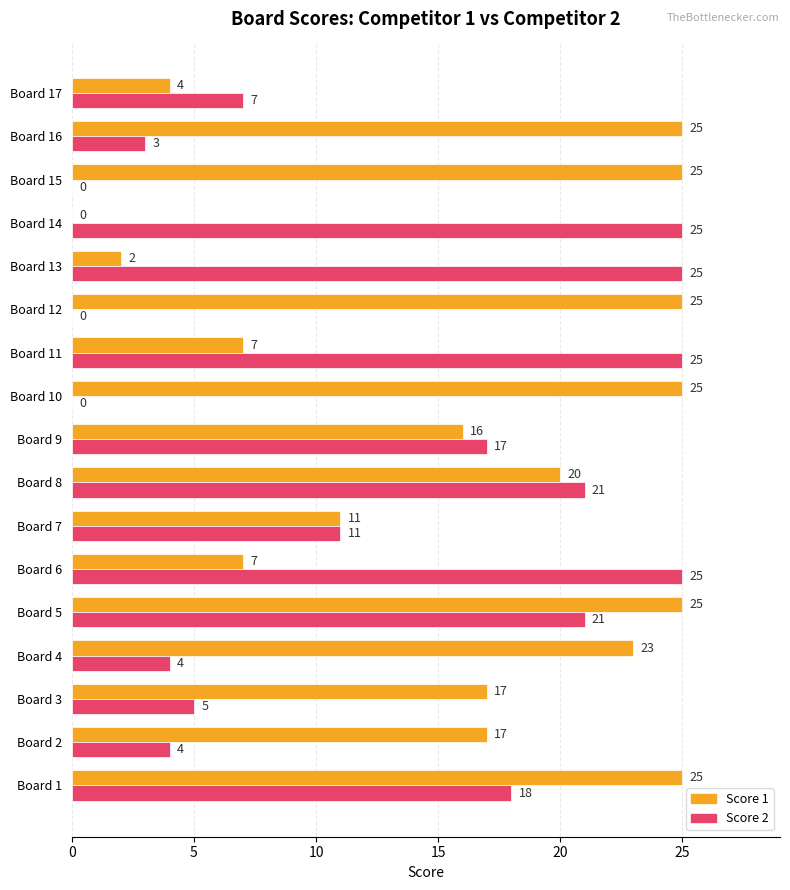

The Score 1 series shows 7 at Board 6. True or false?

True